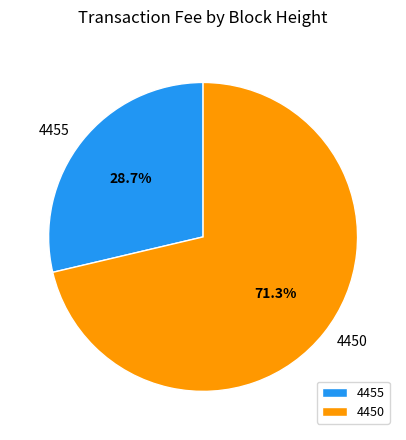

Which category has the biggest portion of the pie?

4450